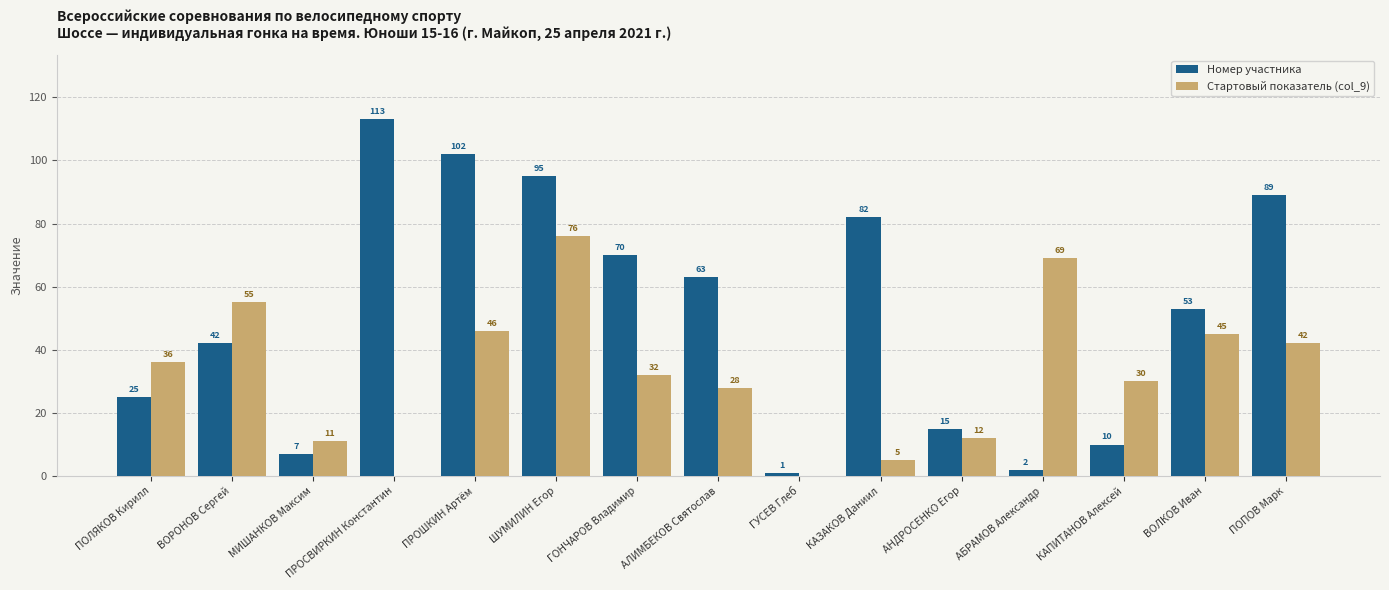

Which label corresponds to the largest value in the chart?

ПРОСВИРКИН Константин